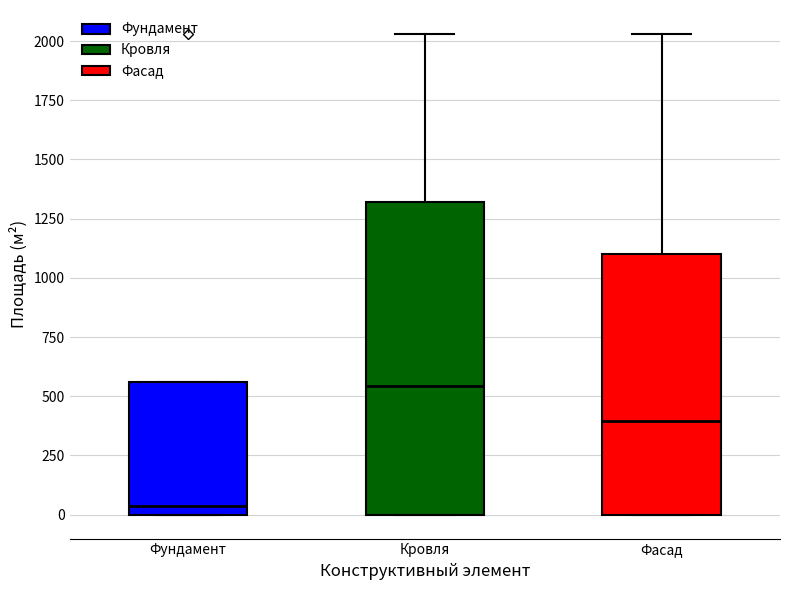

Reading left to right, transcribe this box plot: for each box, give where its median line is, the range the box spans, and where its two whiskers end, as read against the y-axis. The values are not printed on the chart, so give them approximately, as read against the axis.

Фундамент: median 50, box 0 to 550, whiskers 0 to 550
Кровля: median 550, box 0 to 1300, whiskers 0 to 2050
Фасад: median 400, box 0 to 1100, whiskers 0 to 2050